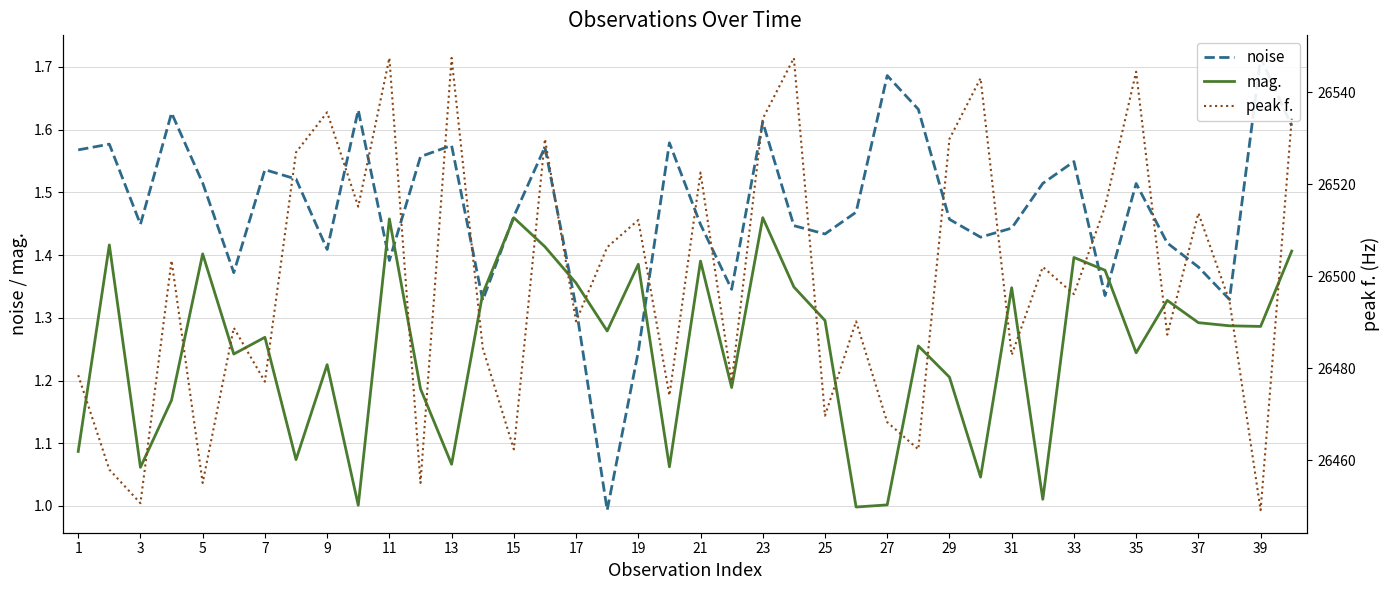

The value of peak f. at 3 is 17338.4. True or false?

False